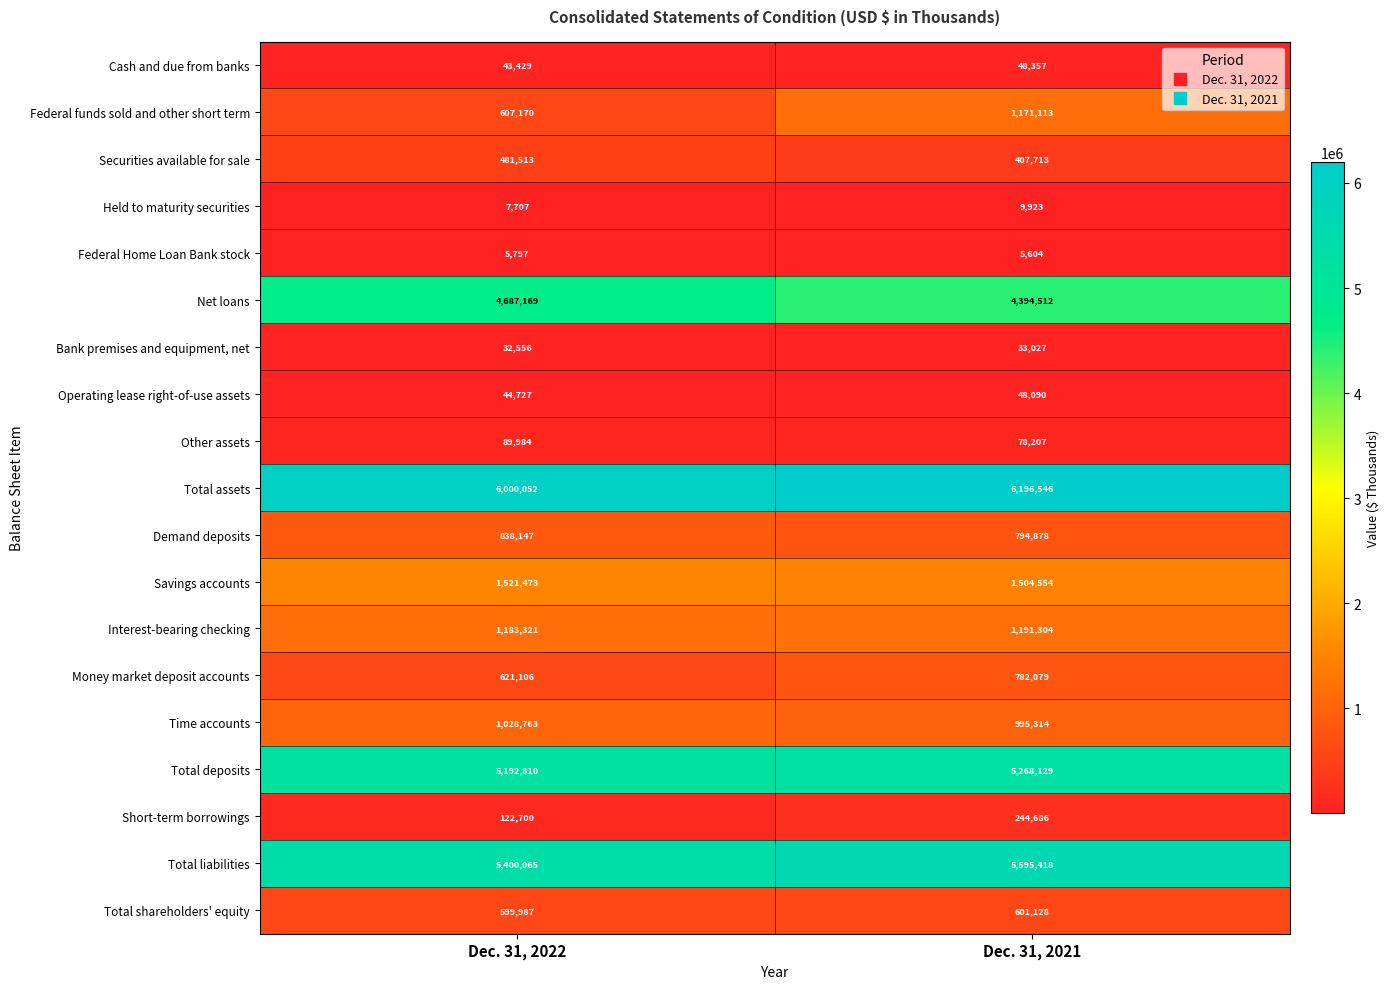

At which label is Total shareholders' equity closest to 600557?

Dec. 31, 2022